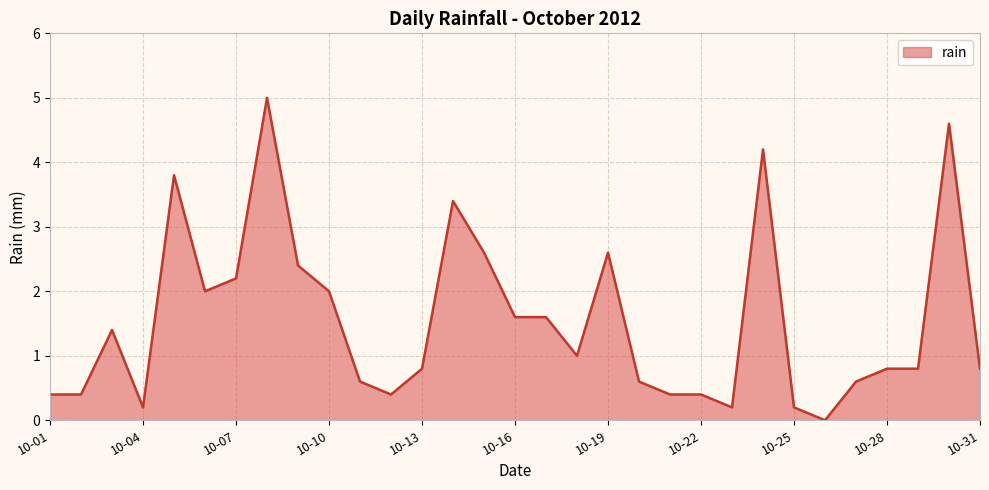

How many lines are shown in the chart?

1